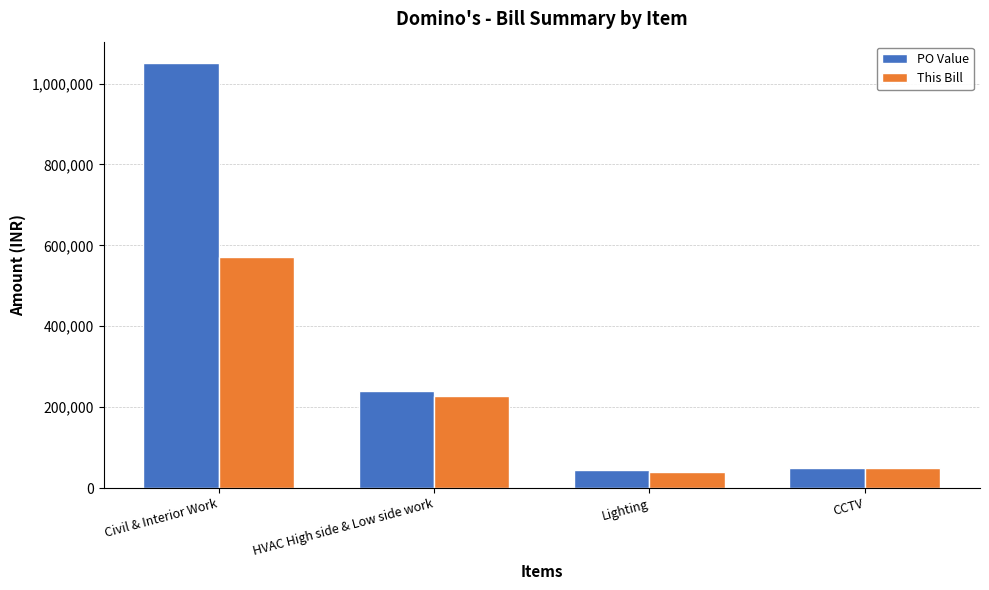

Rank the series by their maximum value, from lowest to highest.

This Bill, PO Value